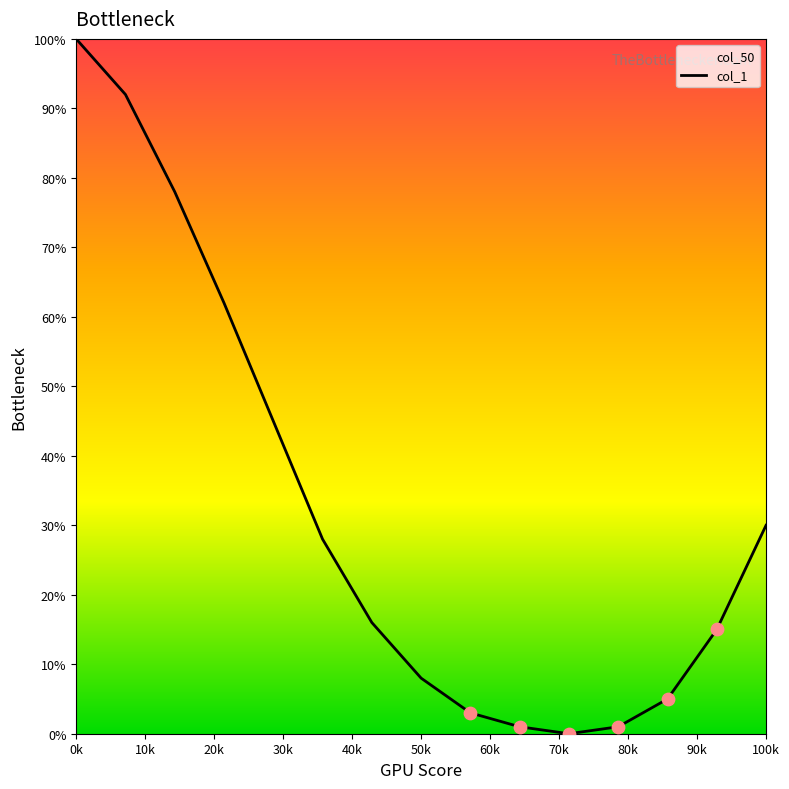

What is the change in value from 0k to 100k?

-70